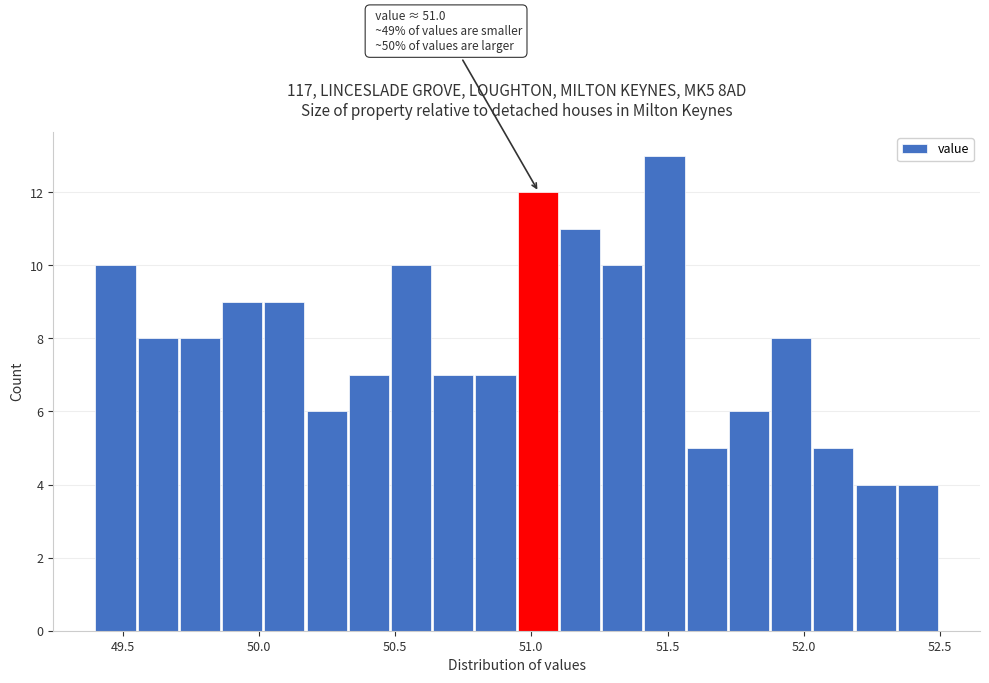

Around what value on the x-axis is the tallest bar? Give the approximate position of its centre, as read against the axis.

51.50